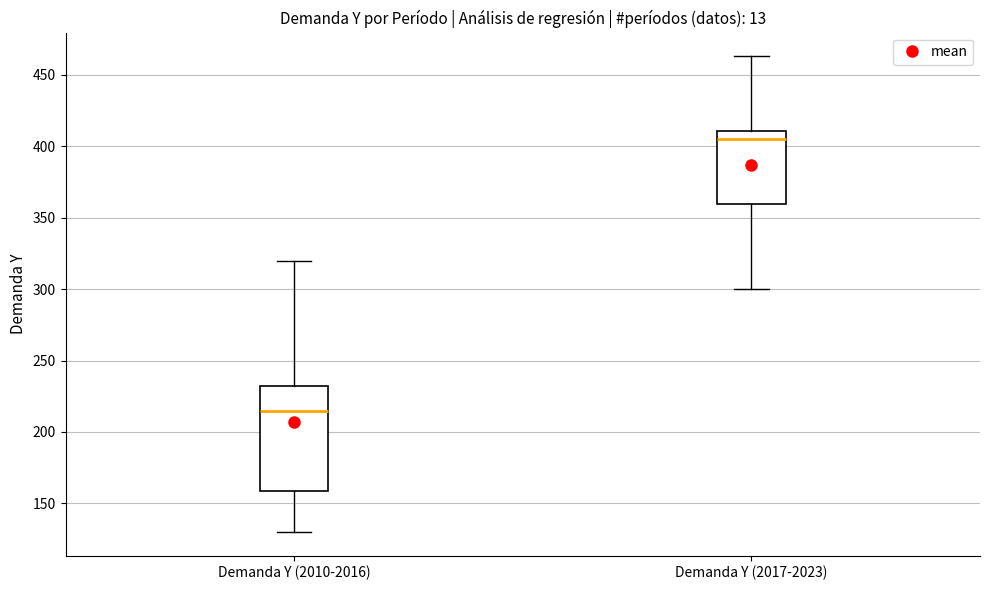

Reading left to right, transcribe this box plot: for each box, give where its median line is, the range the box spans, and where its two whiskers end, as read against the y-axis. The values are not printed on the chart, so give them approximately, as read against the axis.

Demanda Y (2010-2016): median 215, box 160 to 235, whiskers 130 to 320
Demanda Y (2017-2023): median 405, box 360 to 410, whiskers 300 to 465